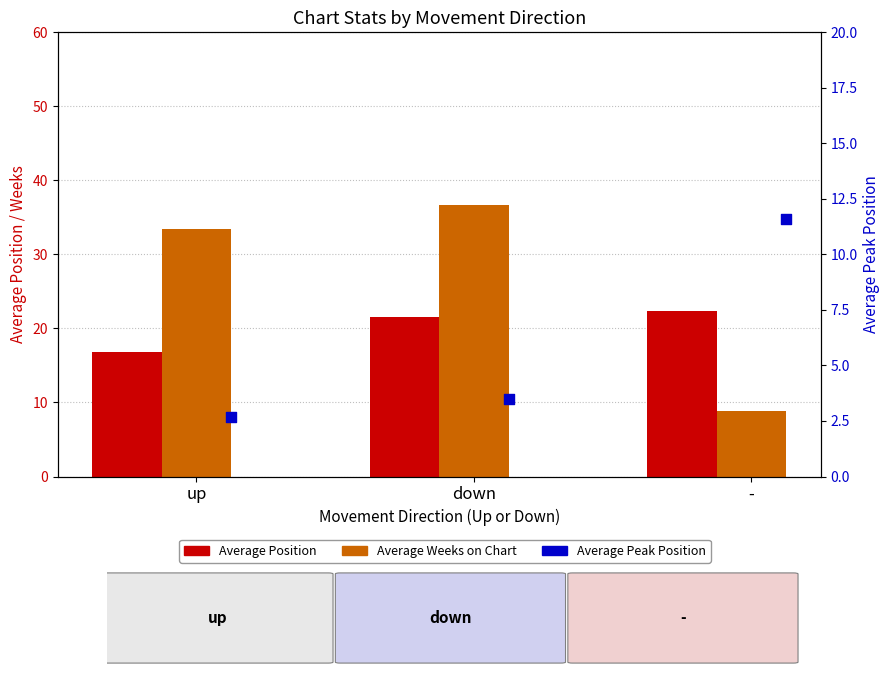

Which series reaches the minimum Y coordinate?

Average Peak Position